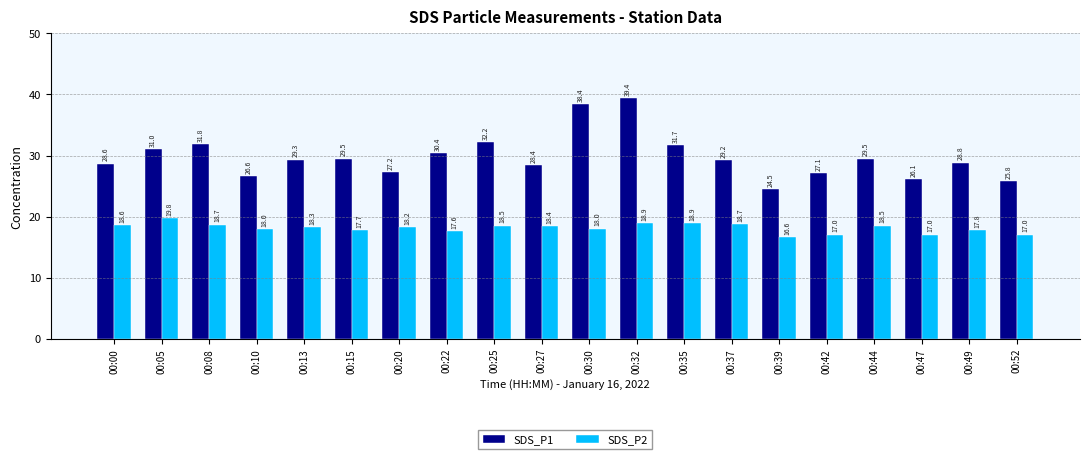

True or false: SDS_P1 has a value of 31.8 at 00:08.

True